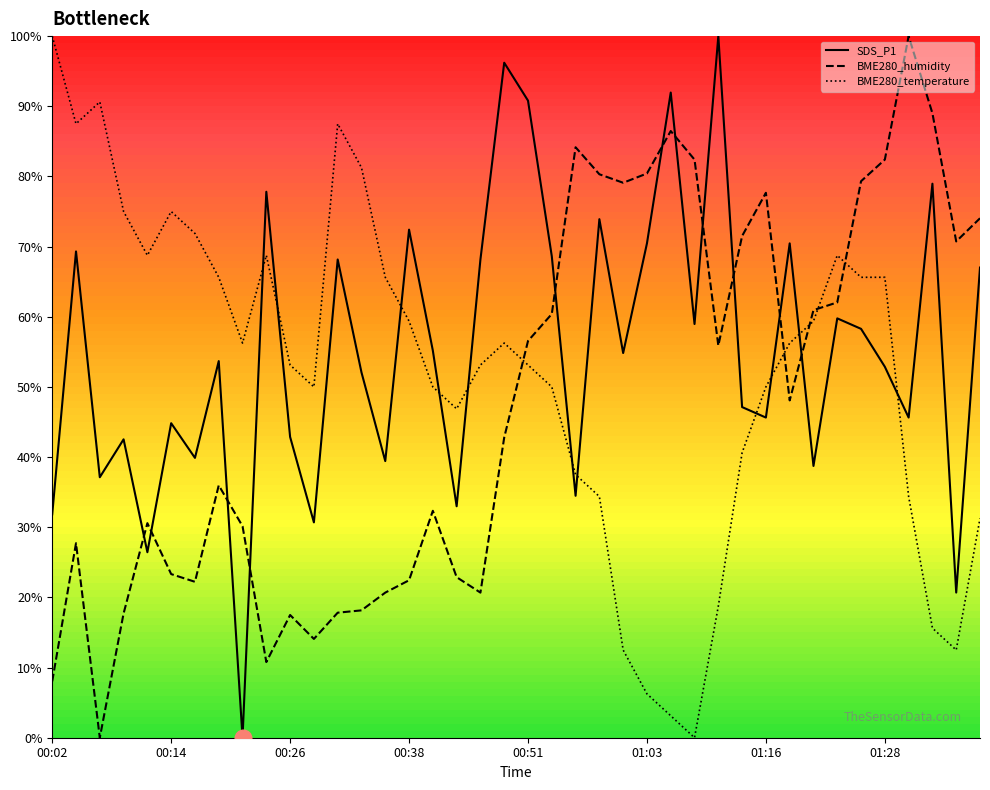

At how many categories does at least one series exceed 23?

40